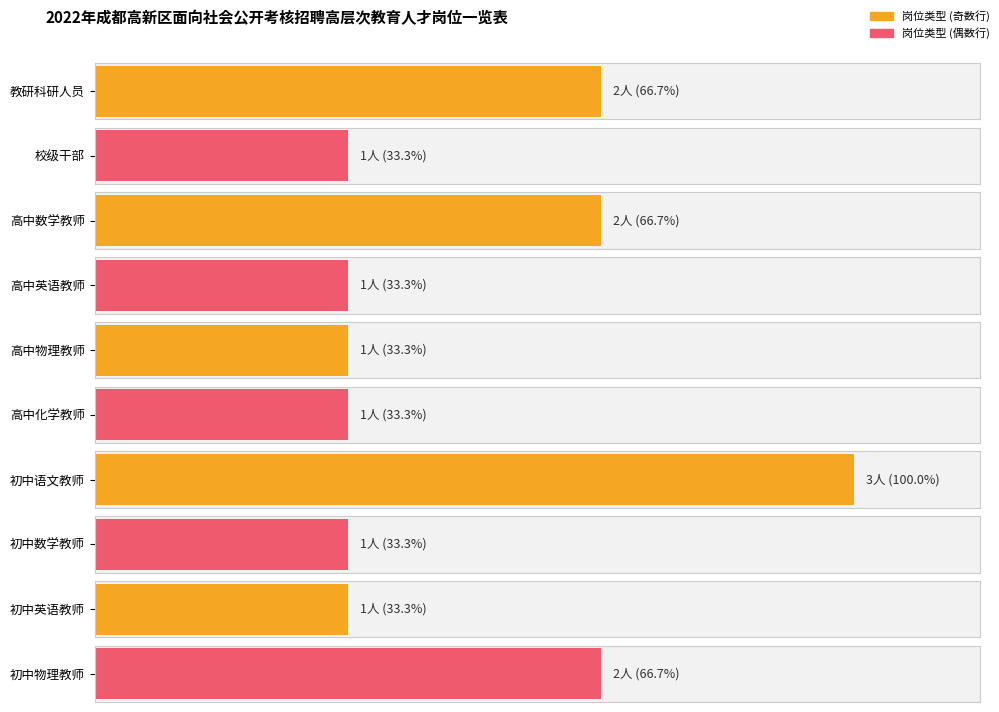

Is it true that the value at 初中英语教师 is 1?

True